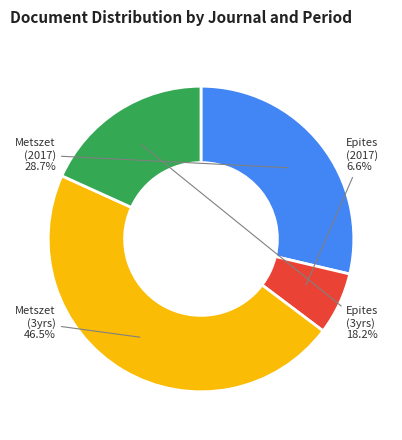

Does any single category account for the majority?

No